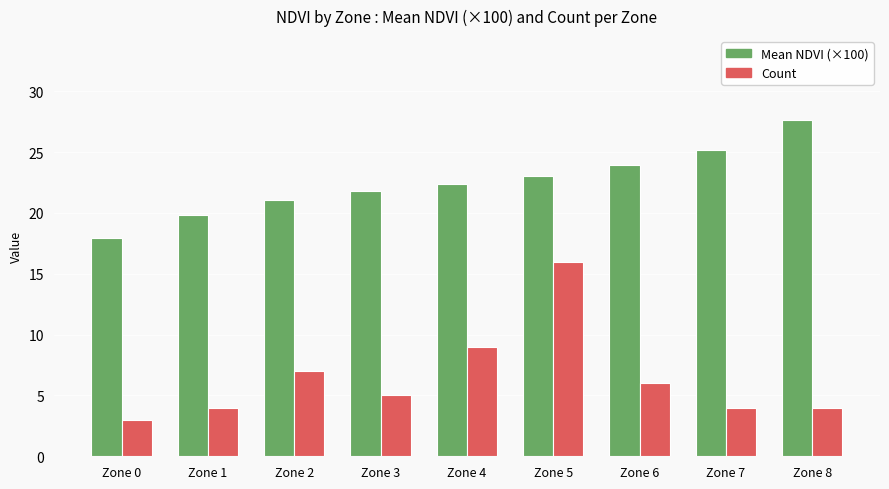

True or false: Mean NDVI (×100) has a value of 12.6 at Zone 1.

False